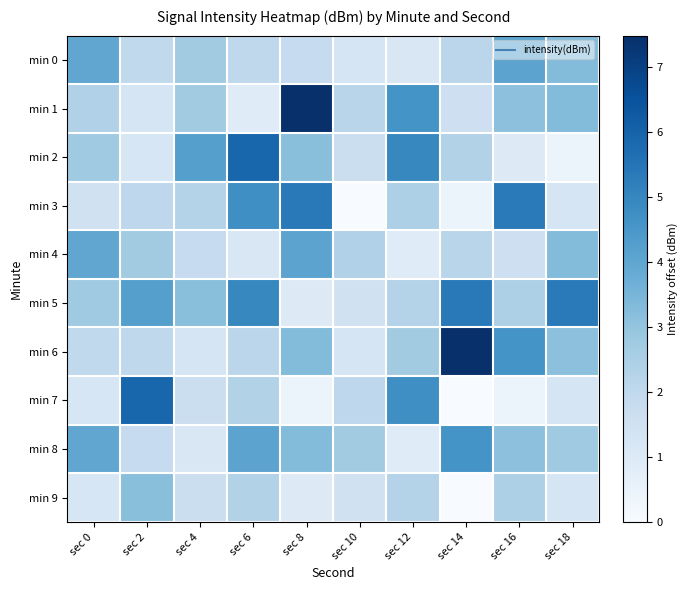

Count the number of data series in this chart.

10